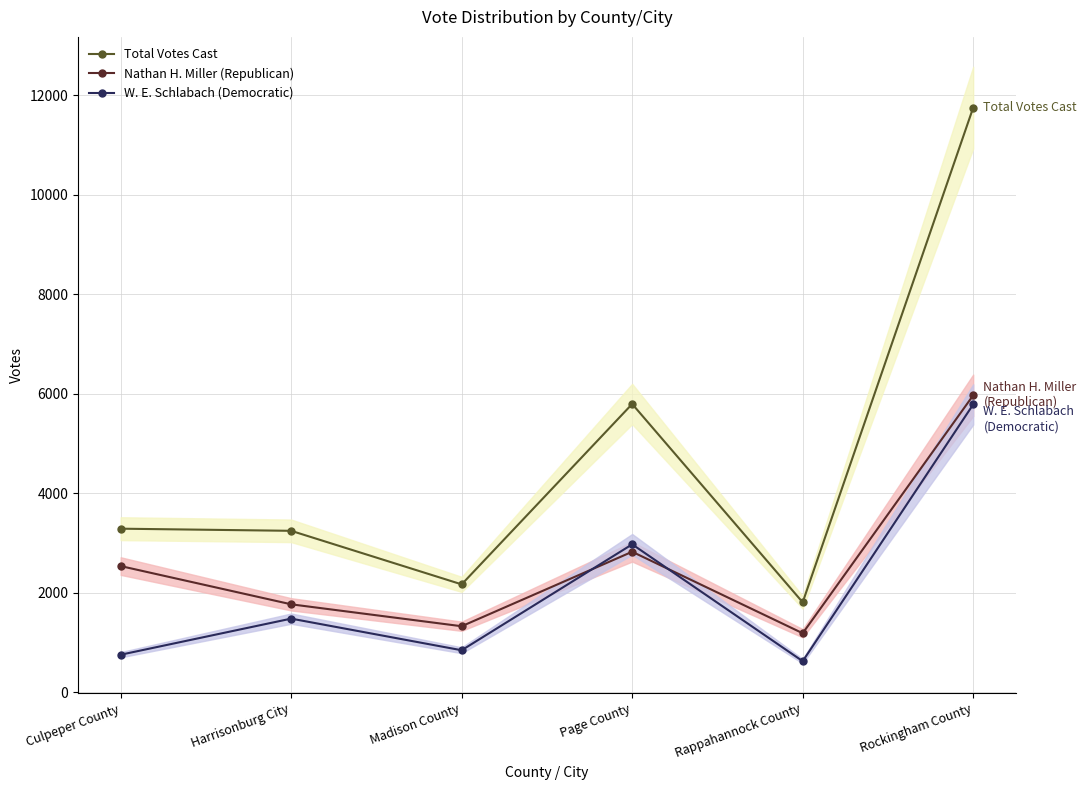

True or false: W. E. Schlabach (Democratic) and Total Votes Cast intersect in this chart.

False